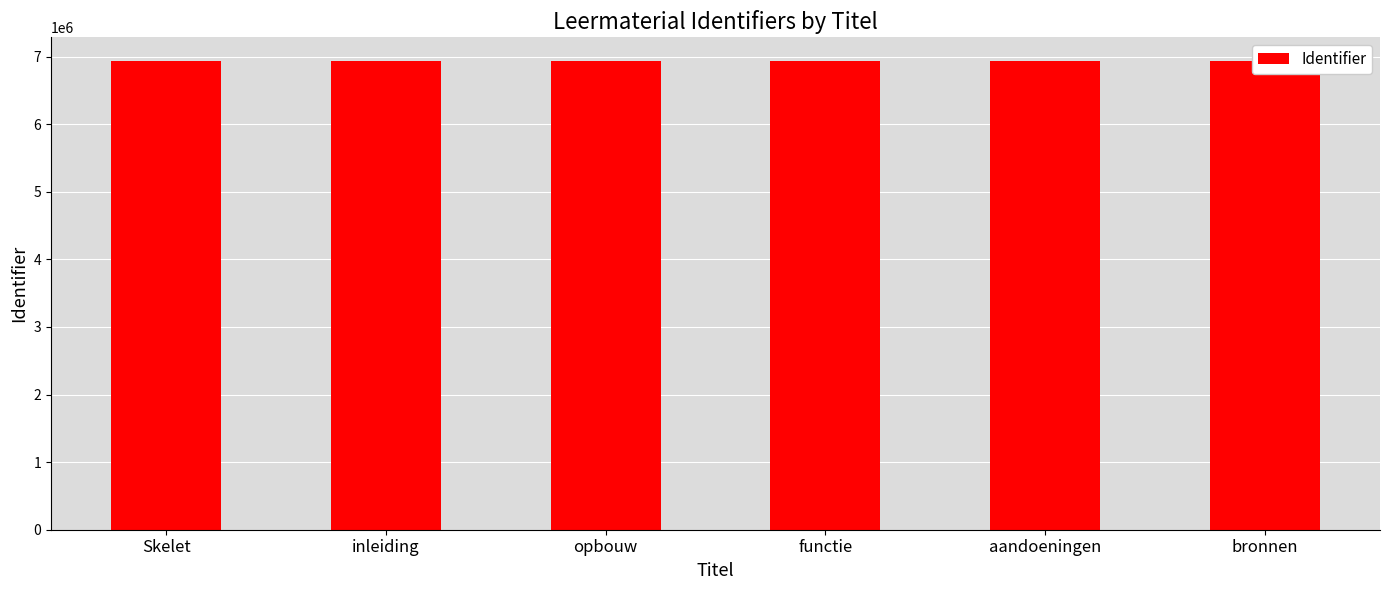

Approximately how many times larger is the value at opbouw compared to functie?

1.0